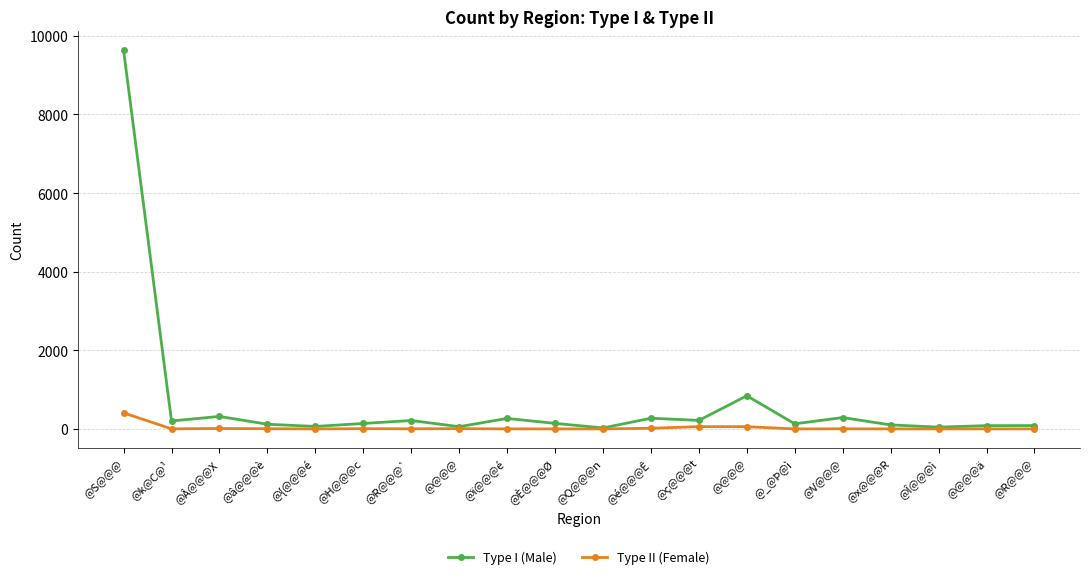

What is the difference between the Type II (Female) values at @Q@@@n and @S@@@?

408